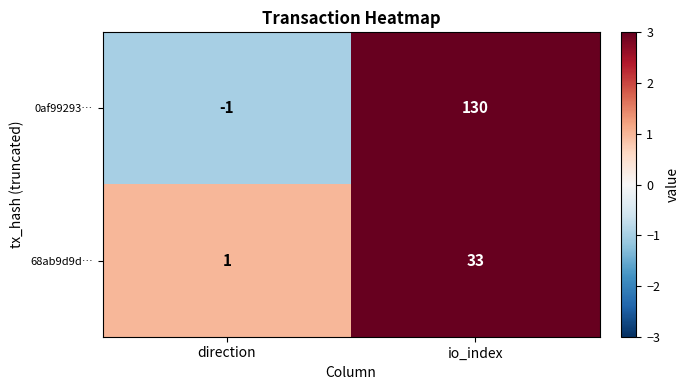

Which category has the lowest value in the 0af99293… series?

direction